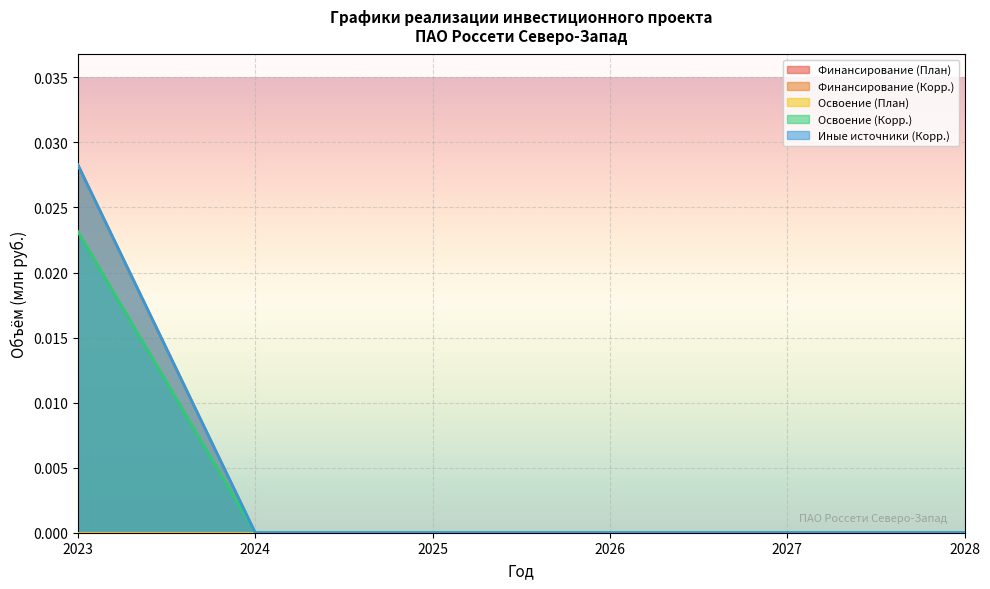

Which category has the lowest value across all series?

2024